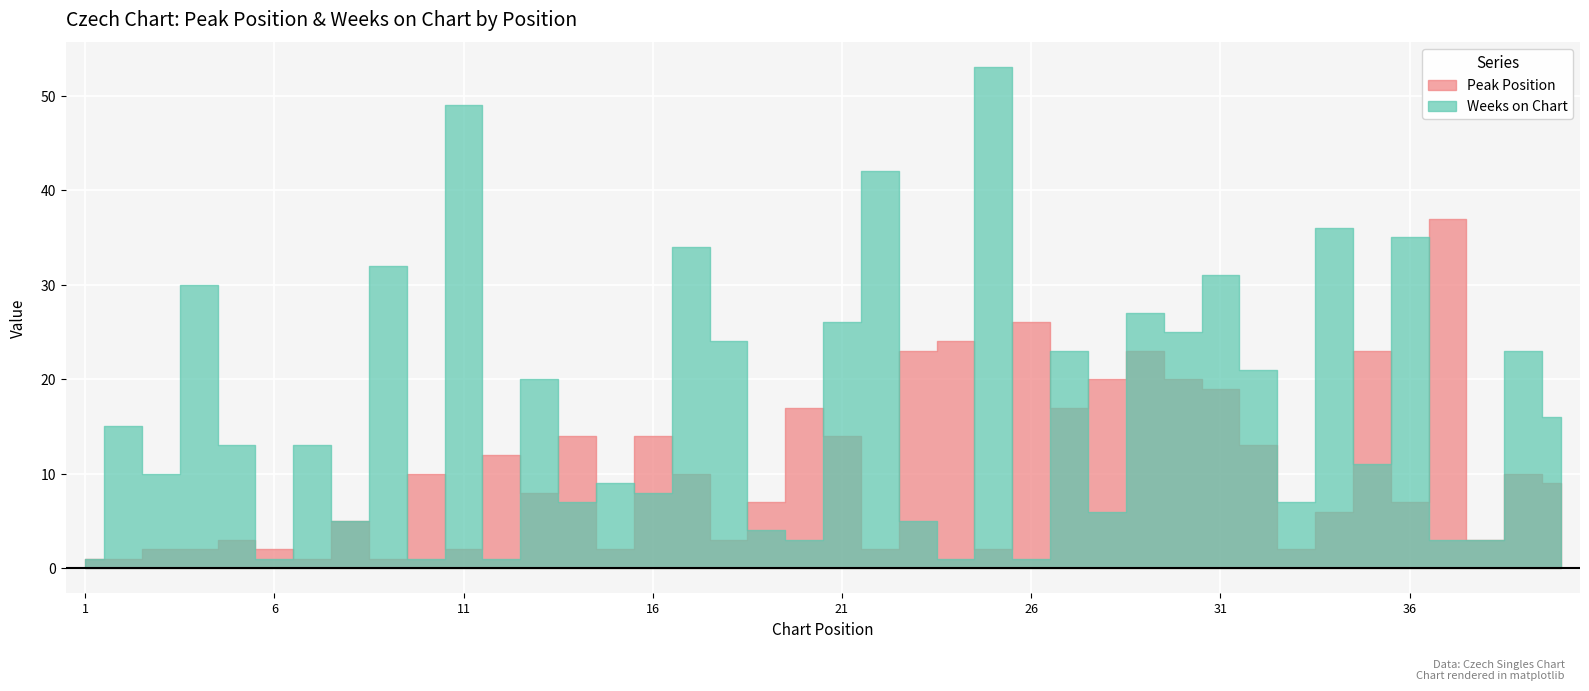

What are all the series names shown in the legend?

Peak Position, Weeks on Chart